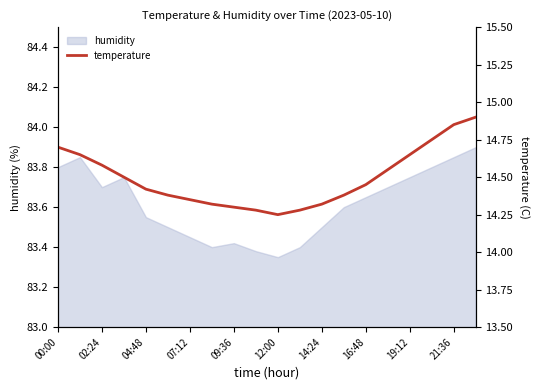

What is the highest value of the humidity series?

83.9